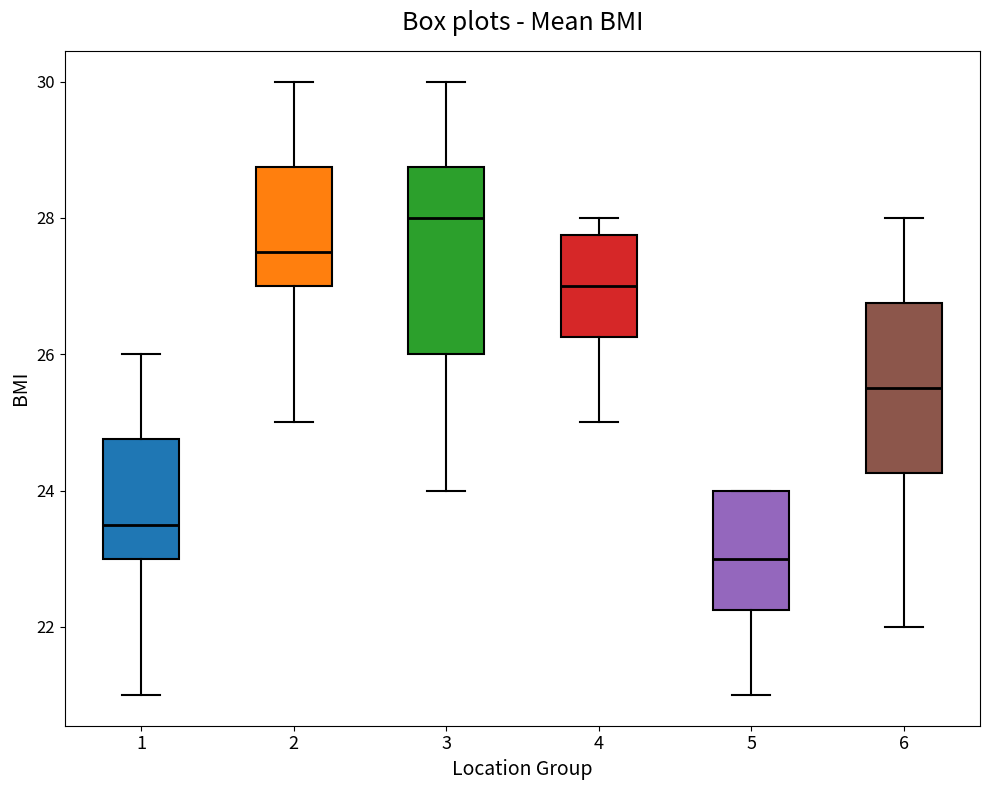

Reading left to right, read every box against the y-axis: the position of its median line, the range the box covers, and the ends of its whiskers. The values are not printed on the chart, so give them approximately, as read against the axis.

1: median 23.6, box 23.0 to 24.8, whiskers 21.0 to 26.0
2: median 27.6, box 27.0 to 28.8, whiskers 25.0 to 30.0
3: median 28.0, box 26.0 to 28.8, whiskers 24.0 to 30.0
4: median 27.0, box 26.2 to 27.8, whiskers 25.0 to 28.0
5: median 23.0, box 22.2 to 24.0, whiskers 21.0 to 24.0
6: median 25.6, box 24.2 to 26.8, whiskers 22.0 to 28.0